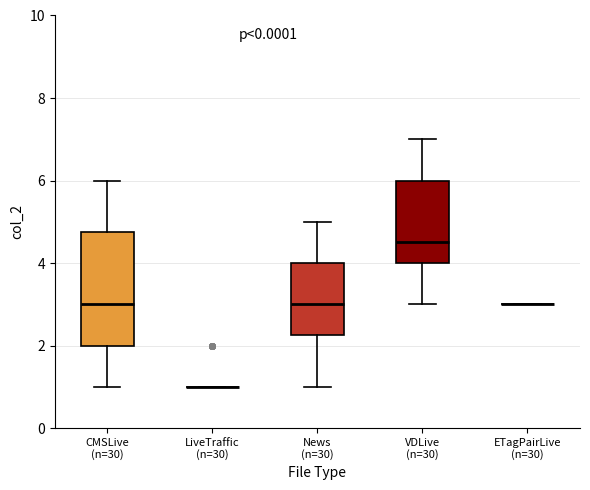

Which box is the tallest, from its lower edge to its upper edge?

CMSLive (n=30)